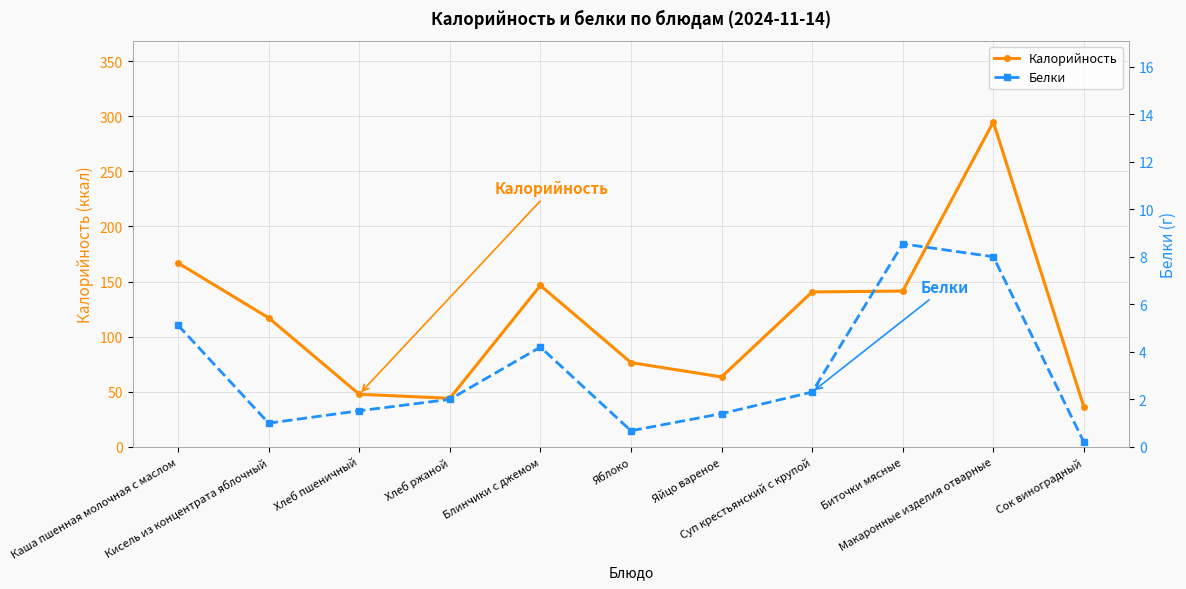

What are all the series names shown in the legend?

Калорийность, Белки